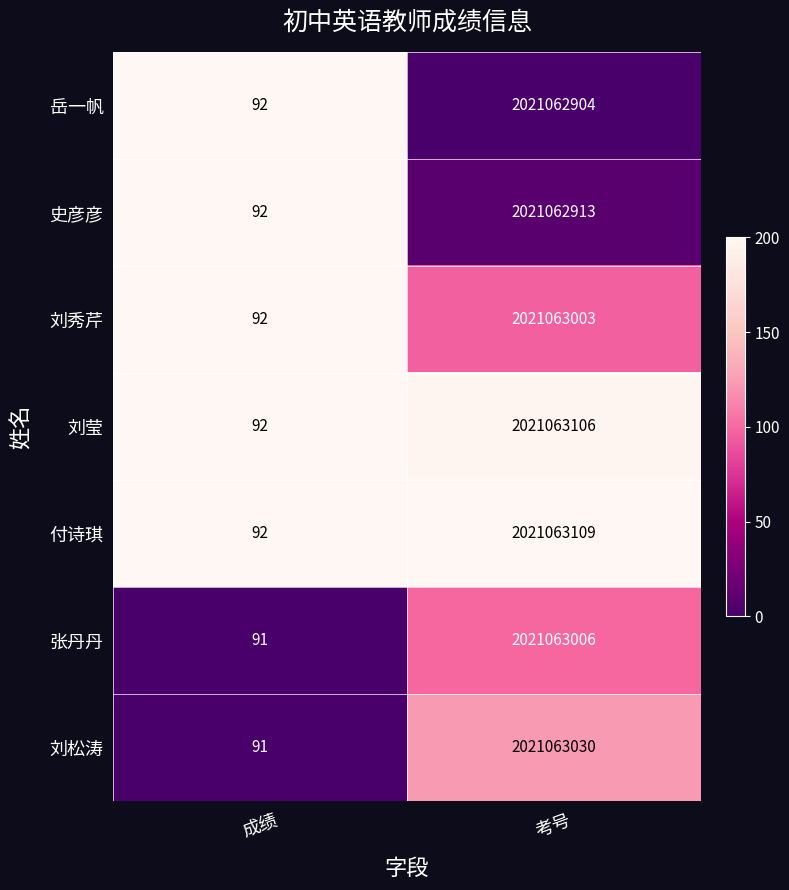

What is the sum of the 刘秀芹 values at 成绩 and 考号?

2021063095